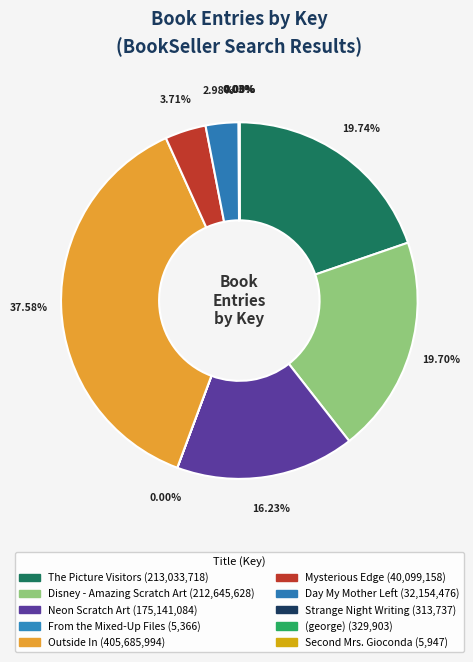

Does Outside In represent more than half of the total?

No